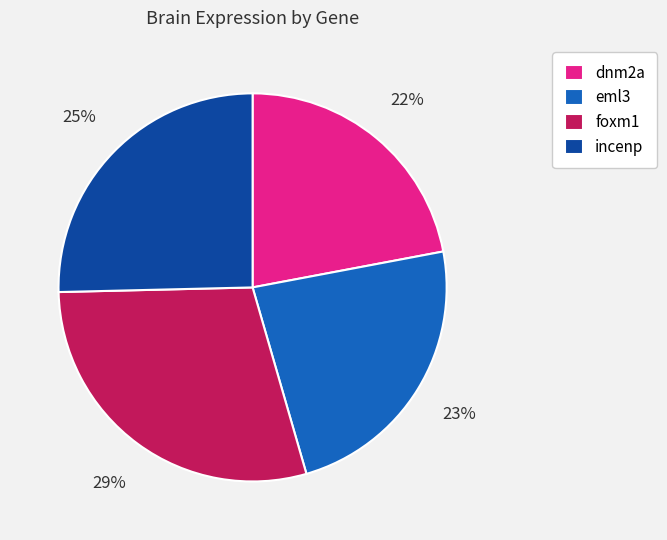

What percentage is the foxm1 slice, to the nearest percent?

29%